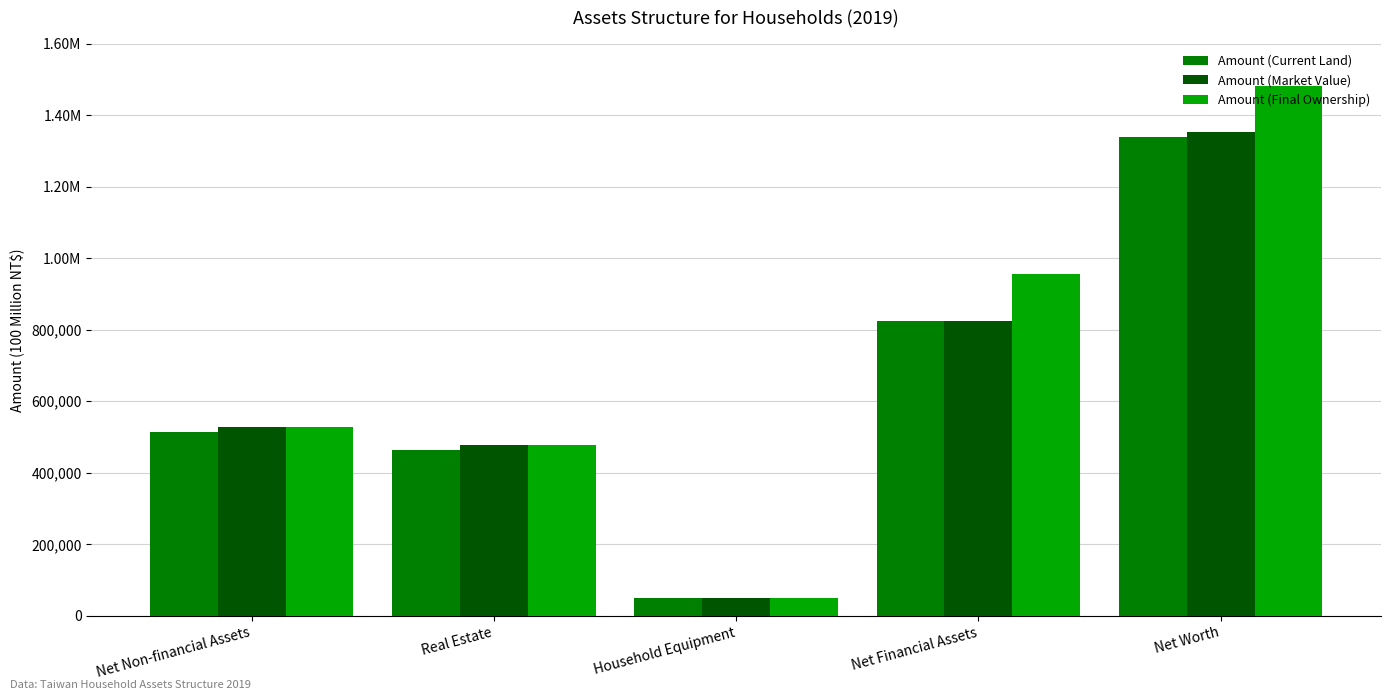

Is it true that Amount (Final Ownership) equals 696104.5 at Real Estate?

False